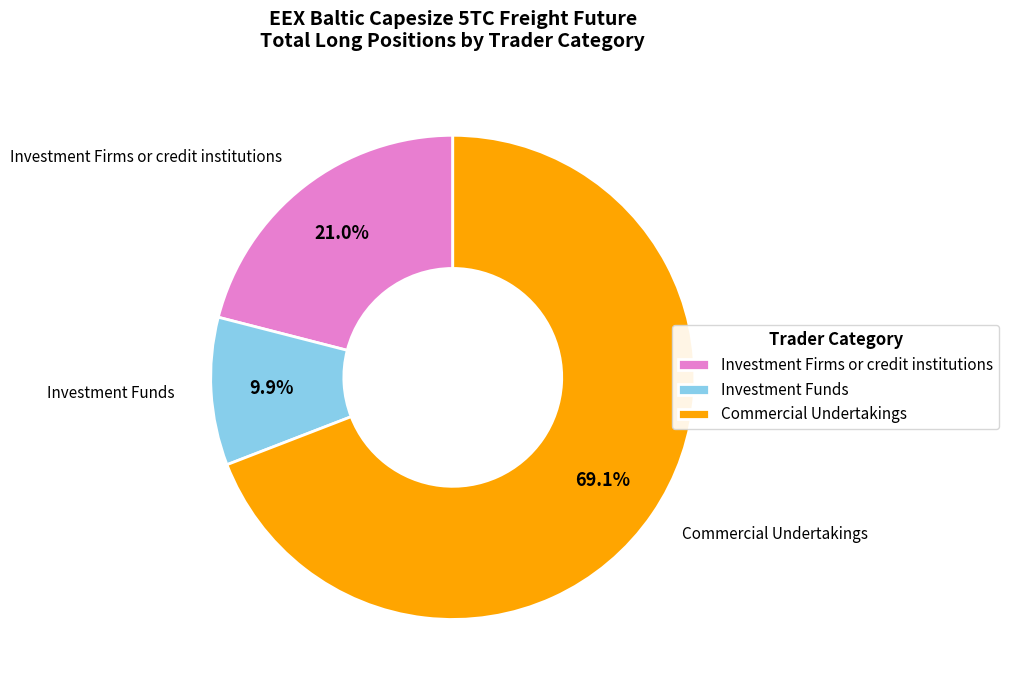

What percentage do Investment Funds and Investment Firms or credit institutions together represent?

30.9%